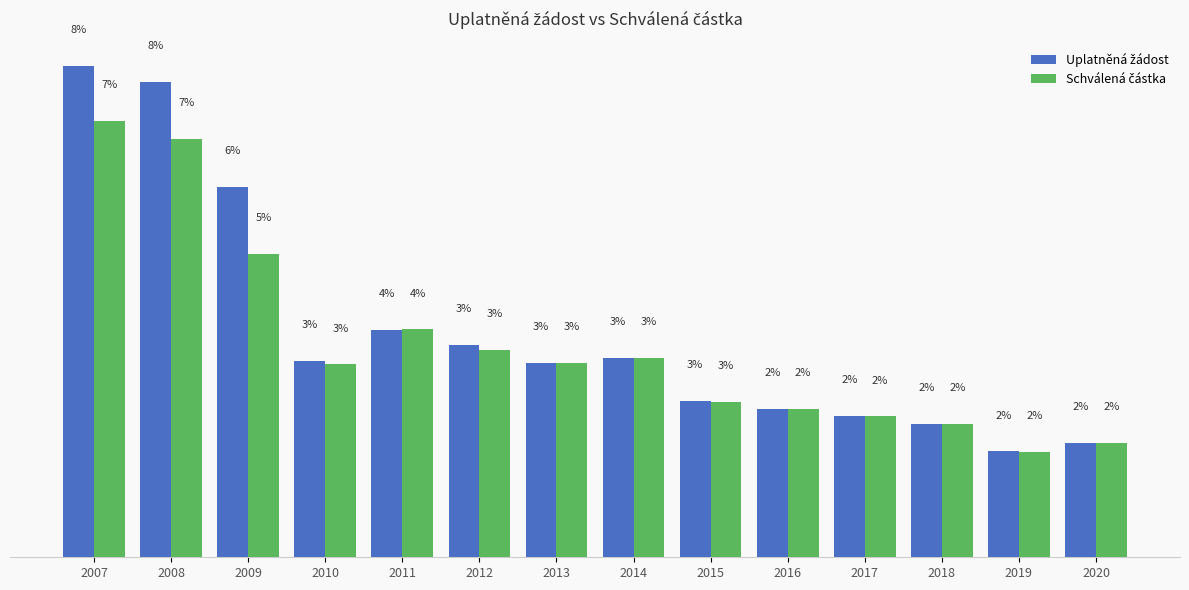

Reading left to right, transcribe all the data shown in this chart.

Uplatněná žádost: 2007=118666047	2008=114934483	2009=89435212	2010=47483384	2011=54992883	2012=51285028	2013=46984256	2014=48244872	2015=37728376	2016=35833679	2017=34078959	2018=32219508	2019=25553251	2020=27567182
Schválená částka: 2007=105478583	2008=100992529	2009=73363998	2010=46582341	2011=55028579	2012=50136727	2013=46969448	2014=48240857	2015=37548680	2016=35822312	2017=34066380	2018=32219342	2019=25548614	2020=27565399